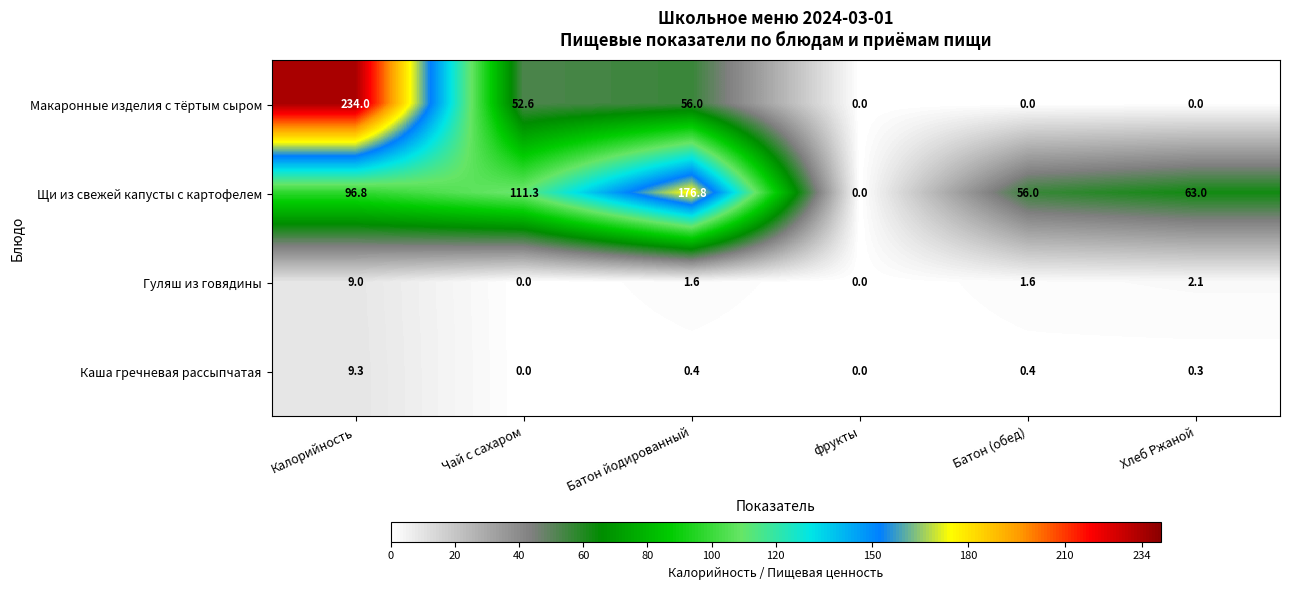

What value does the Каша гречневая рассыпчатая series have at Батон (обед)?

0.4